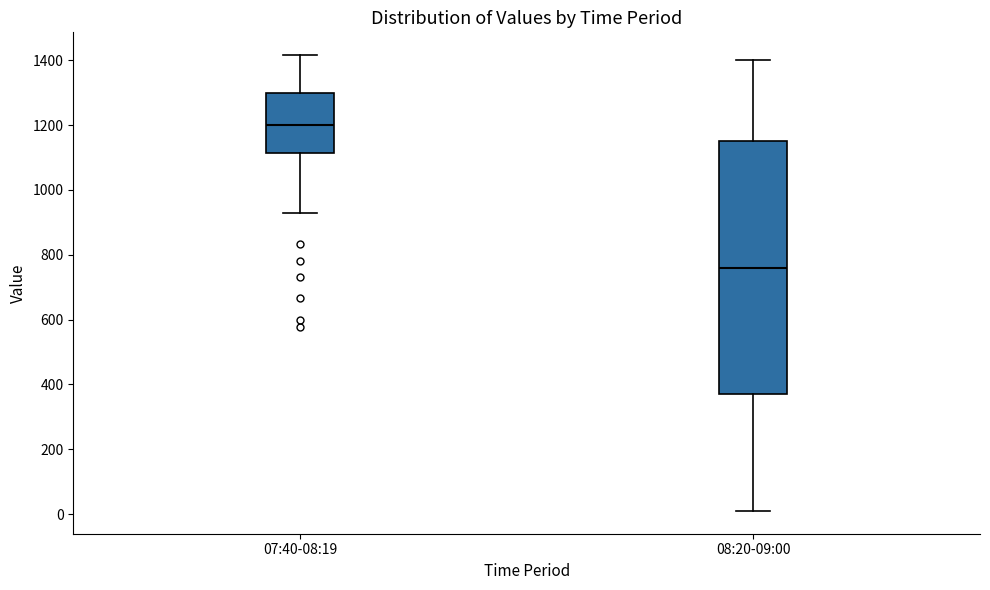

Reading left to right, transcribe this box plot: for each box, give where its median line is, the range the box spans, and where its two whiskers end, as read against the y-axis. The values are not printed on the chart, so give them approximately, as read against the axis.

07:40-08:19: median 1200, box 1120 to 1300, whiskers 920 to 1420
08:20-09:00: median 760, box 380 to 1160, whiskers 20 to 1400